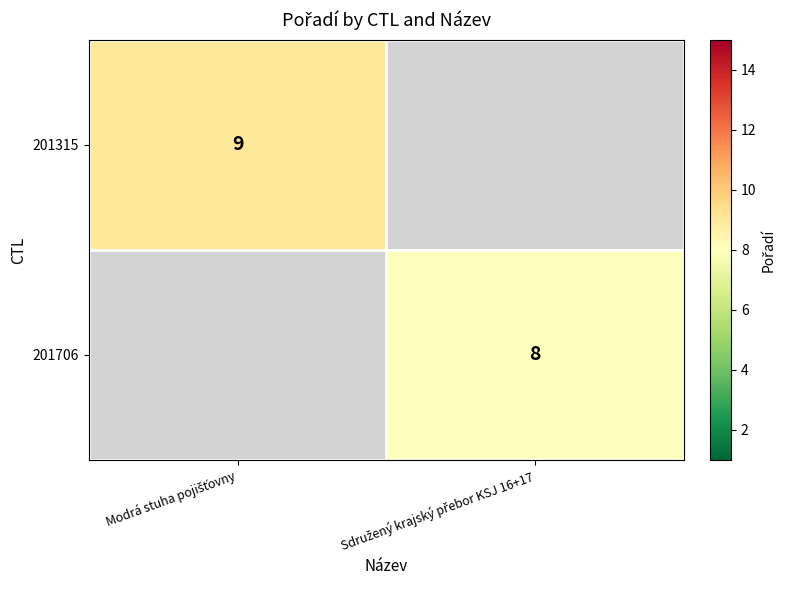

At which label is 201315 closest to 9?

Modrá stuha pojišťovny